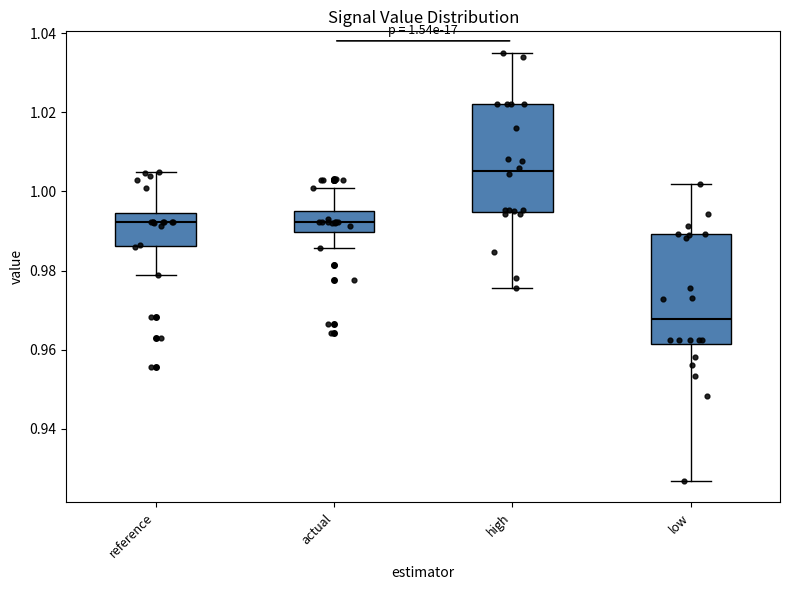

Which box's median line is the lowest?

low